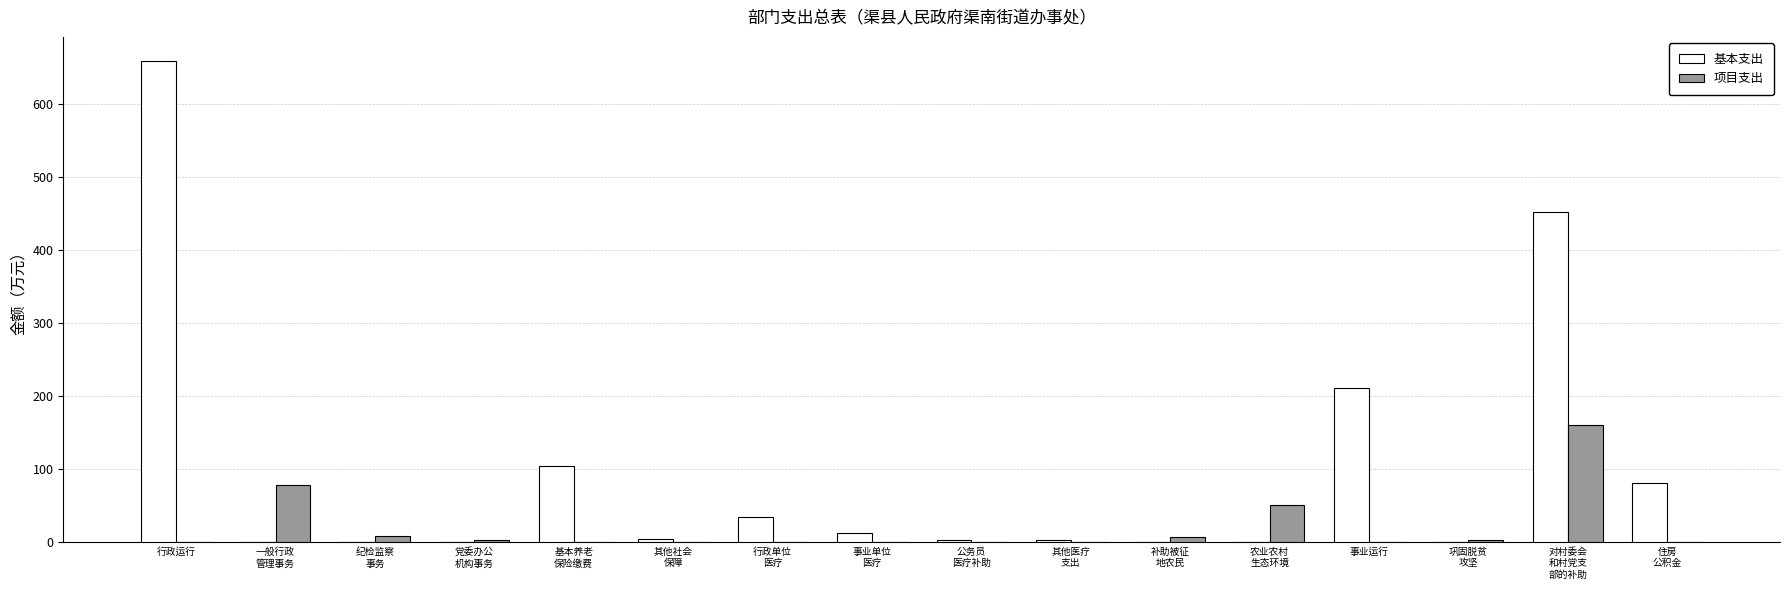

At which category is the sum across all series the highest?

行政运行